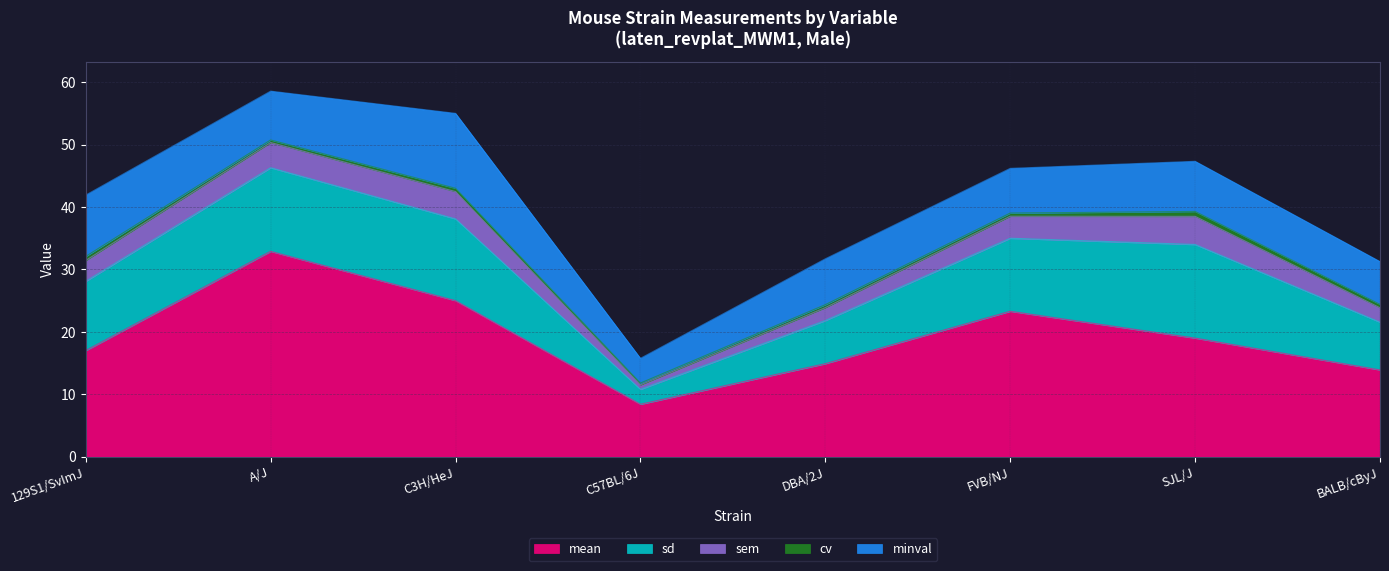

At which label does mean reach its peak?

A/J